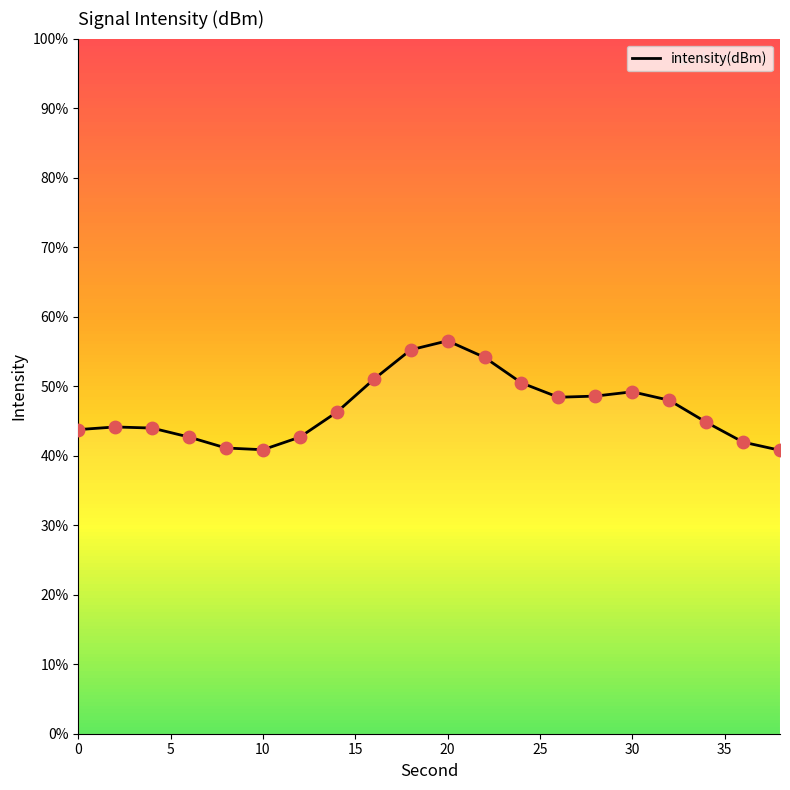

What is the greatest value displayed?

56.5